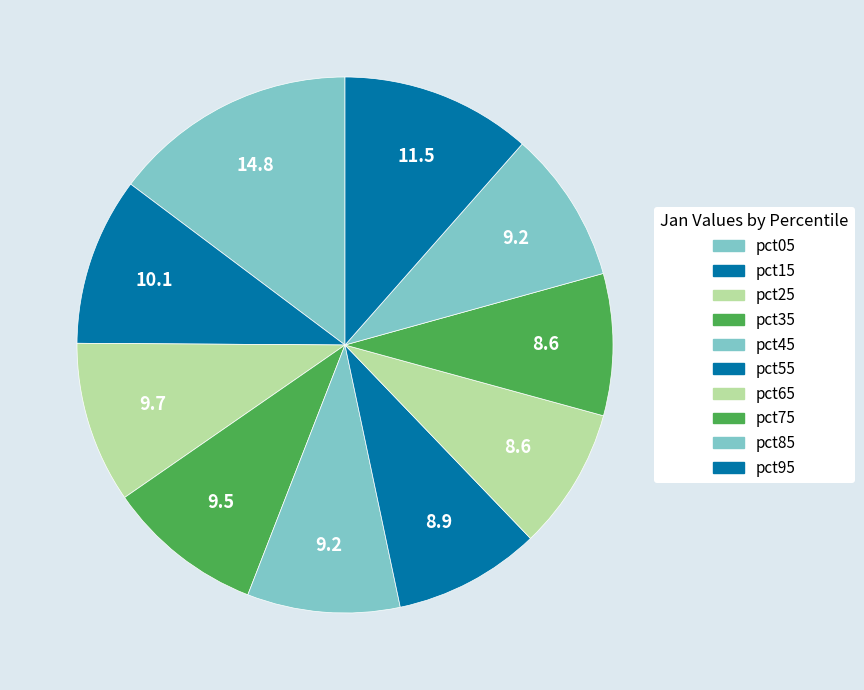

What percentage is the pct25 slice, to the nearest percent?

10%